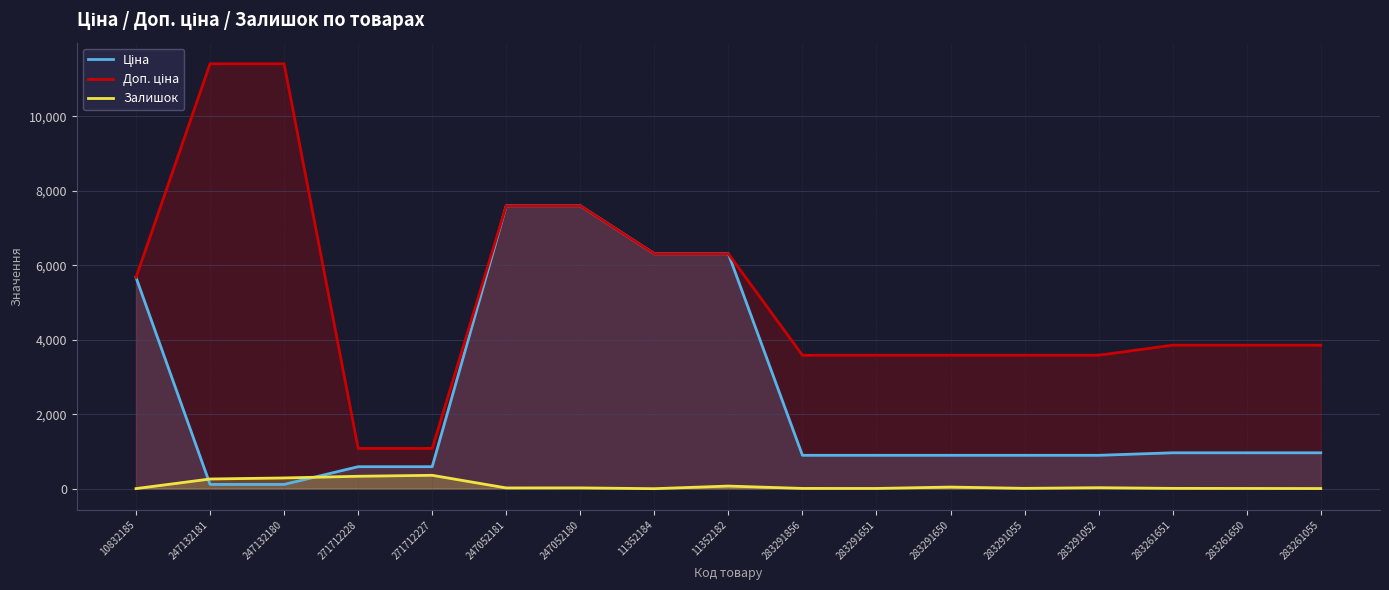

Reading right to left, extract all data points from this chart.

Ціна: 283261055=963.5	283261650=963.5	283261651=963.5	283291052=895.9	283291055=895.9	283291650=895.9	283291651=895.9	283291856=895.9	11352182=6308.8	11352184=6308.8	247052180=7596.5	247052181=7596.5	271712227=589.9	271712228=589.9	247132180=114.1	247132181=114.1	10832185=5673.8
Доп. ціна: 283261055=3854.0	283261650=3854.0	283261651=3854.0	283291052=3583.6	283291055=3583.6	283291650=3583.6	283291651=3583.6	283291856=3583.6	11352182=6308.8	11352184=6308.8	247052180=7596.5	247052181=7596.5	271712227=1081.7	271712228=1081.7	247132180=11410.0	247132181=11410.0	10832185=5673.8
Залишок: 283261055=4.0	283261650=6.0	283261651=8.0	283291052=26.0	283291055=9.0	283291650=43.0	283291651=6.0	283291856=7.0	11352182=70.0	11352184=0.0	247052180=21.0	247052181=20.0	271712227=359.0	271712228=333.0	247132180=288.0	247132181=260.0	10832185=2.0